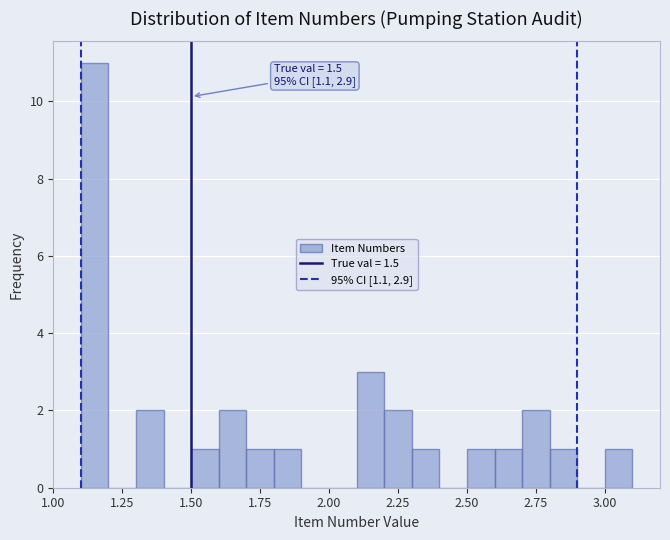

Around what value on the x-axis is the tallest bar? Give the approximate position of its centre, as read against the axis.

1.15